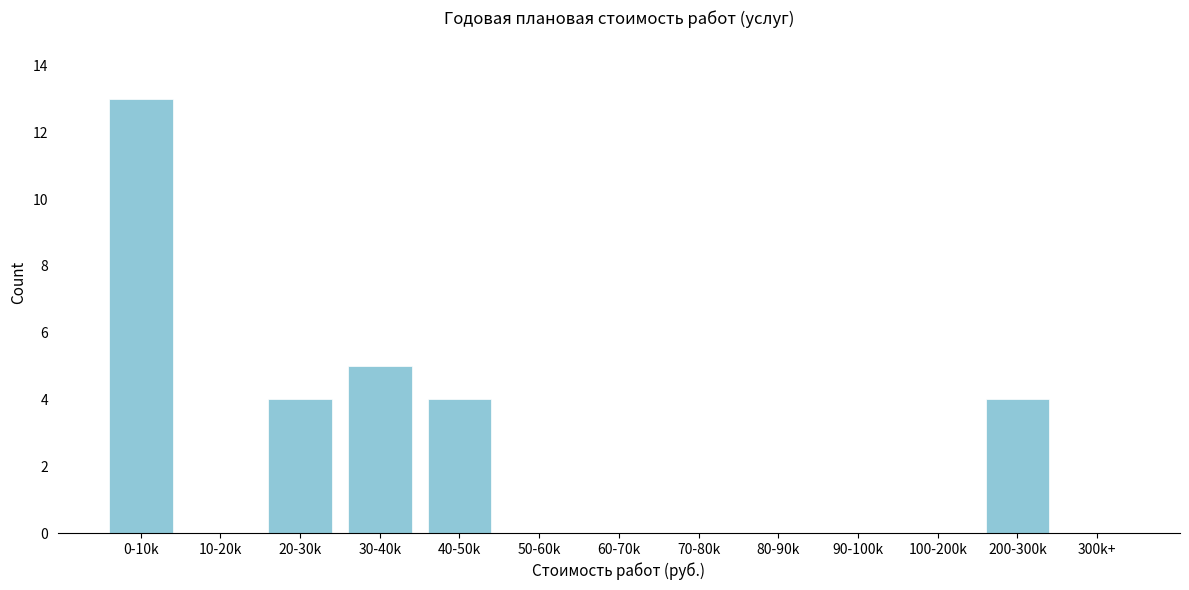

Reading left to right, transcribe all the data shown in this chart.

0-10k=13	10-20k=0	20-30k=4	30-40k=5	40-50k=4	50-60k=0	60-70k=0	70-80k=0	80-90k=0	90-100k=0	100-200k=0	200-300k=4	300k+=0